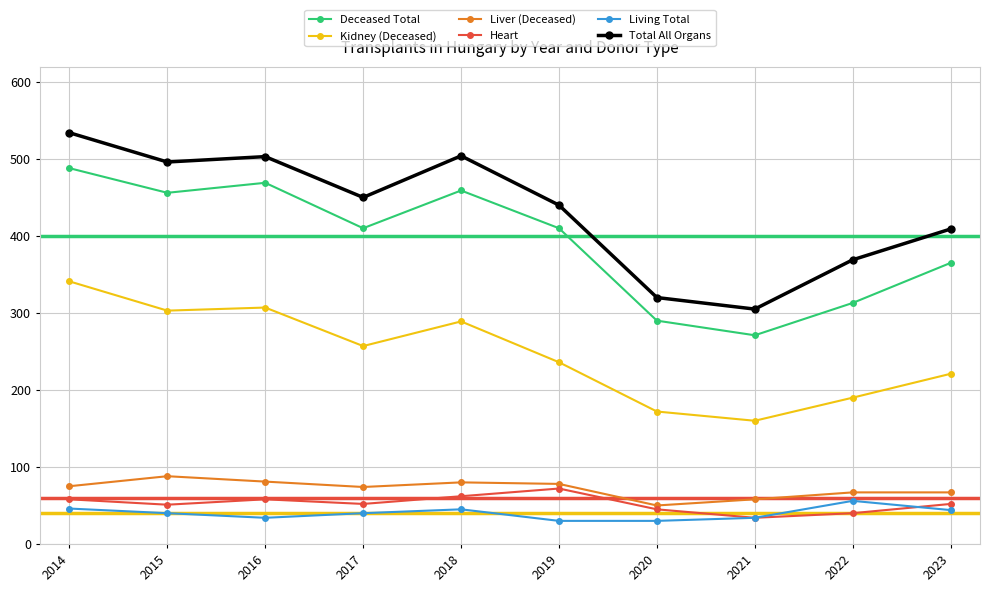

At which label does Kidney (Deceased) first exceed 257?

2014